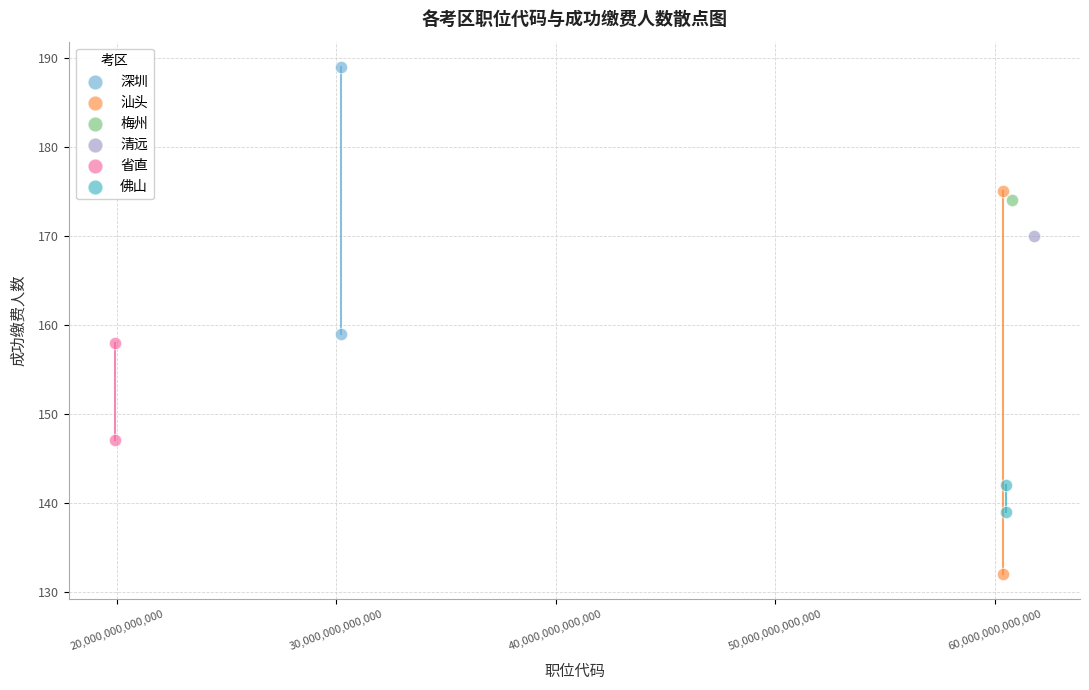

Which series reaches the maximum Y coordinate?

深圳